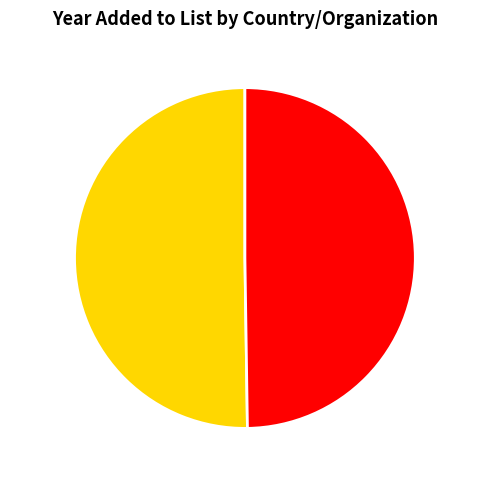

Is the sum of Brazil and EPPO greater than half?

Yes